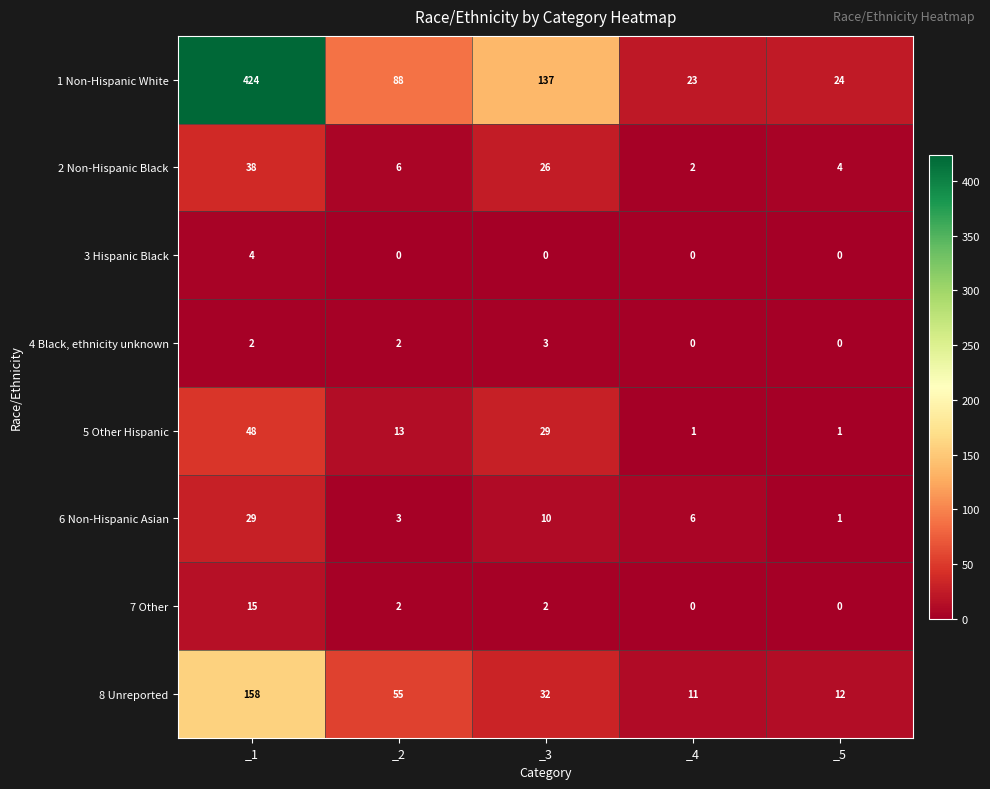

The 3 Hispanic Black series shows -3 at _5. True or false?

False